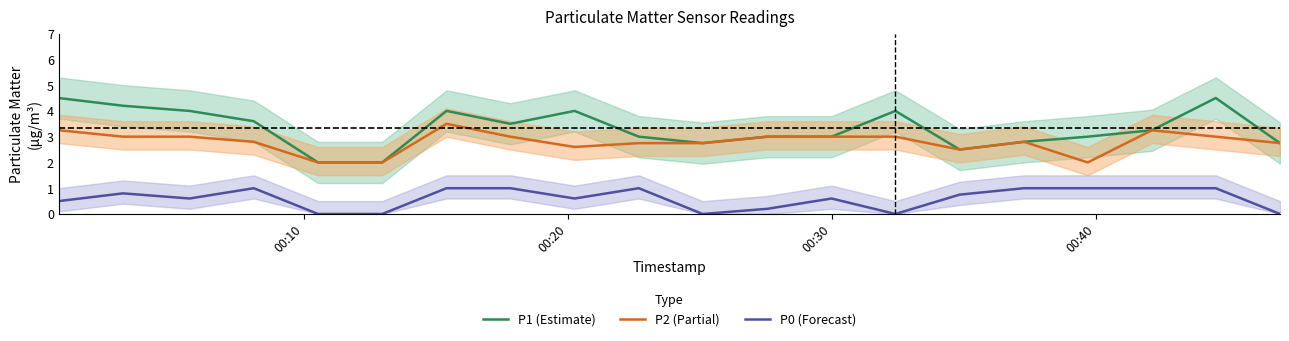

What is the maximum value for P2 (Partial)?

3.5